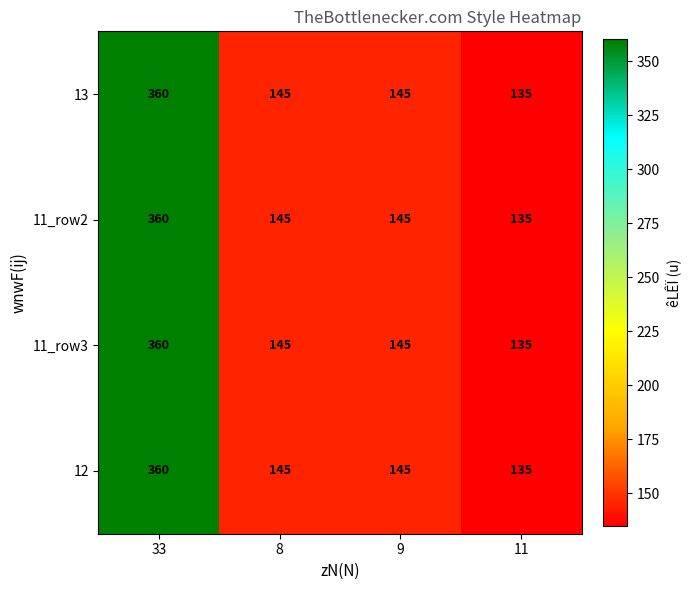

What value does the 11_row3 series have at 9?

145